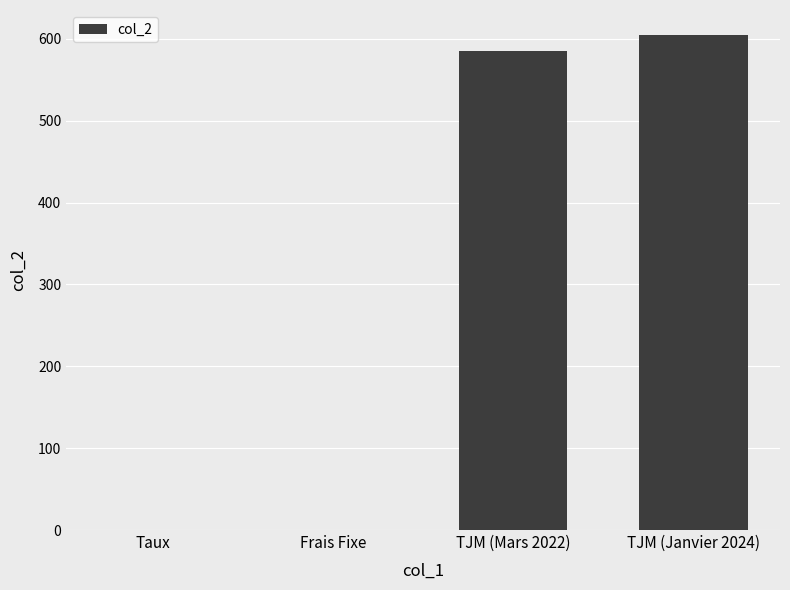

Which label corresponds to the largest value in the chart?

TJM (Janvier 2024)